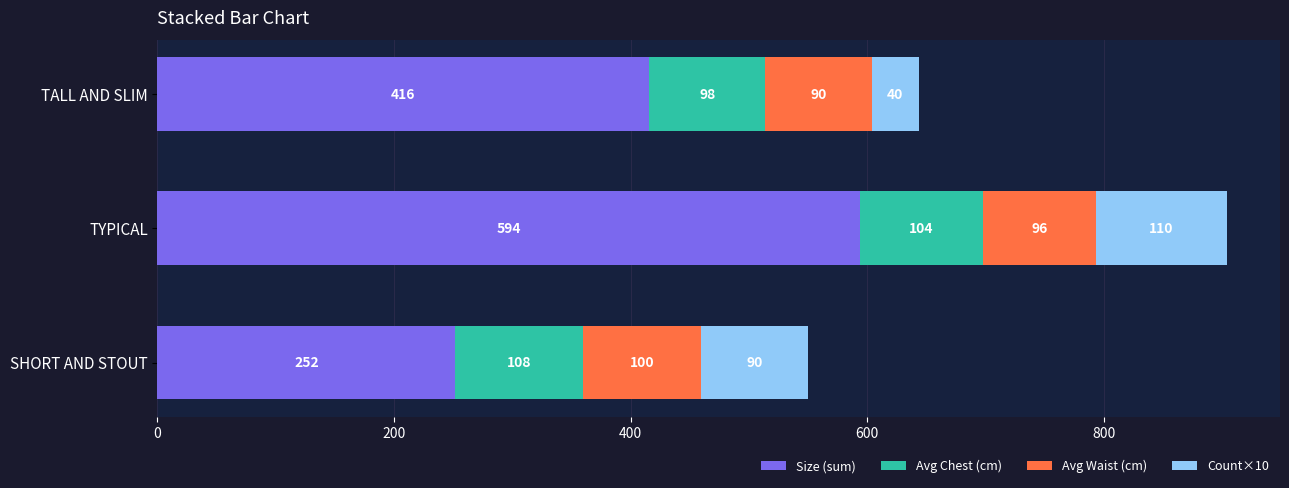

What is the difference between the maximum and minimum values in the Size (sum) series?

342